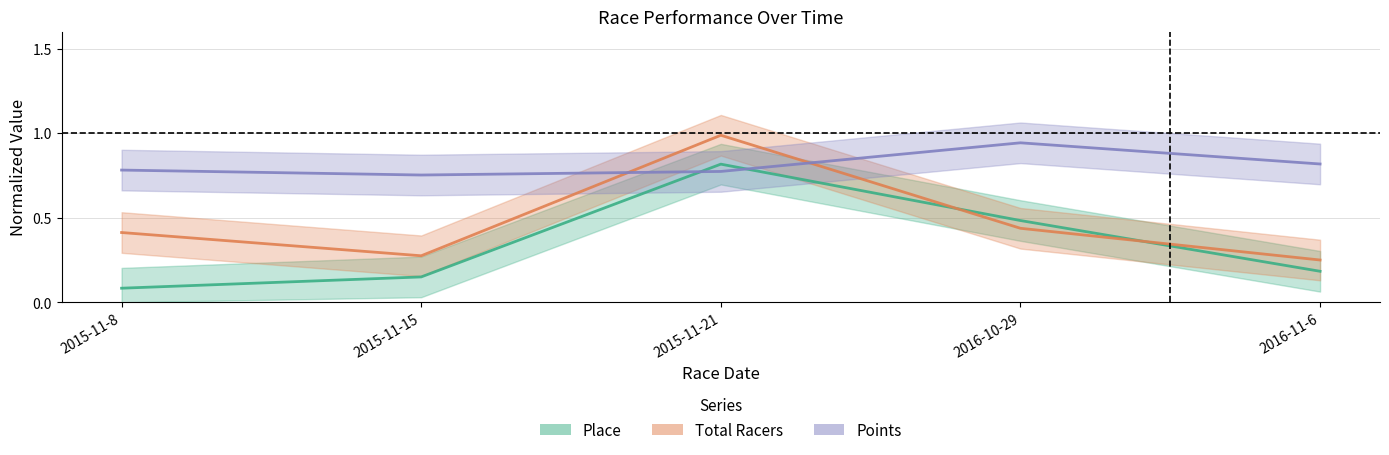

Which series changed the most between 2015-11-21 and 2016-11-6?

Total Racers